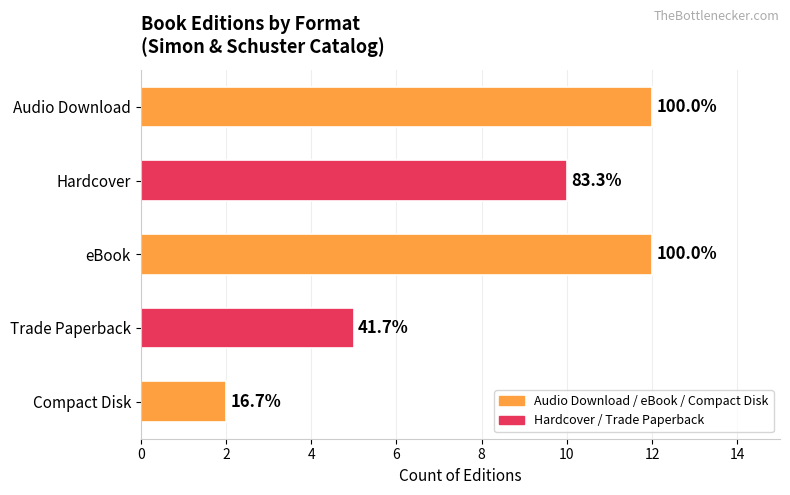

What is the difference between the maximum and minimum values?

10